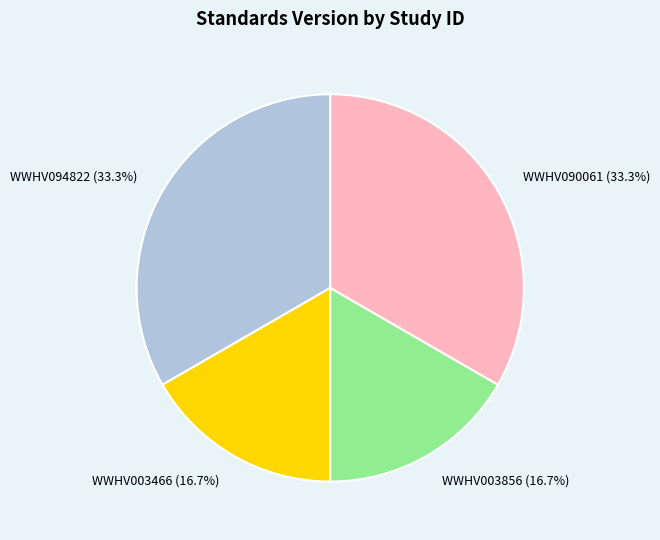

Do WWHV003856 and WWHV003466 together represent more than half of the pie?

No